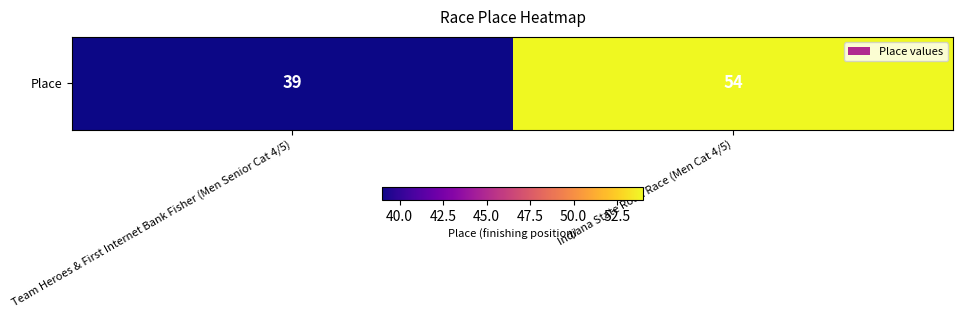

List the labels in order of value, smallest first.

Team Heroes & First Internet Bank Fisher (Men Senior Cat 4/5), Indiana State Road Race (Men Cat 4/5)